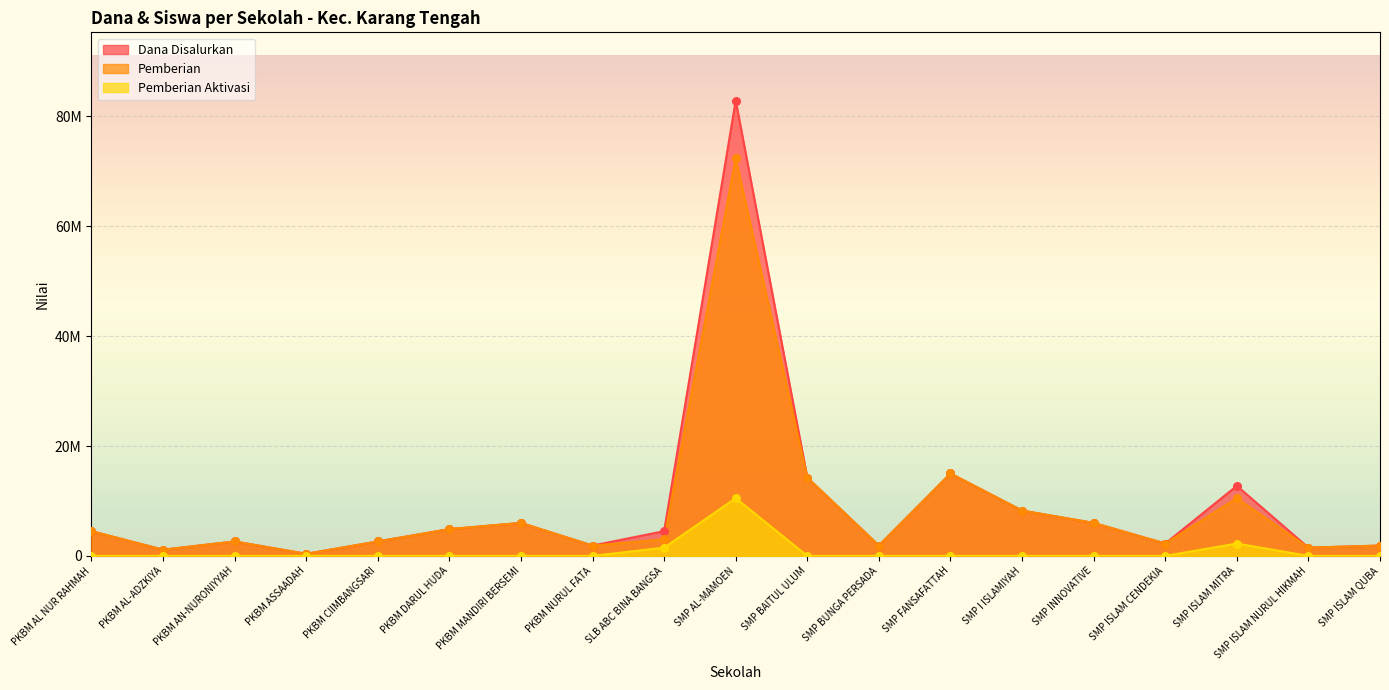

Which series has the largest total across all categories?

Dana Disalurkan